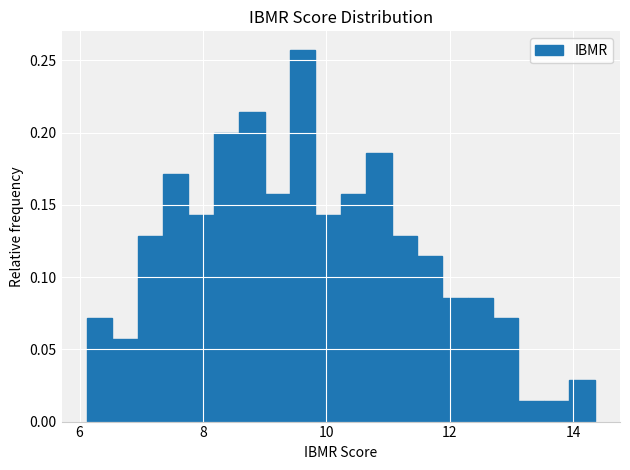

Around what value on the x-axis is the tallest bar? Give the approximate position of its centre, as read against the axis.

9.6